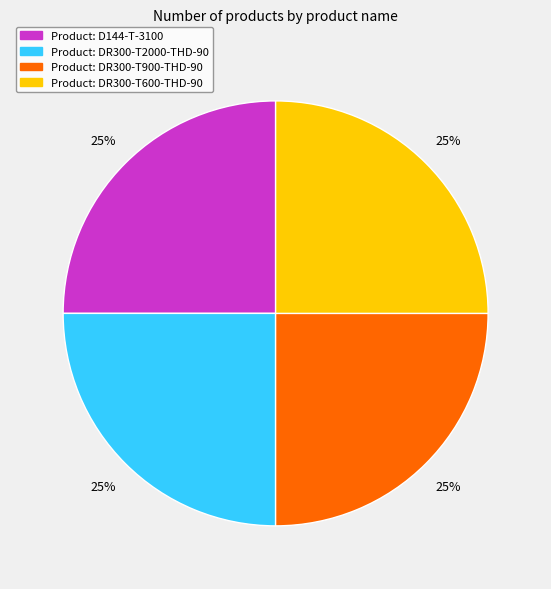

The Product: DR300-T2000-THD-90 slice represents 25% of the pie. True or false?

True